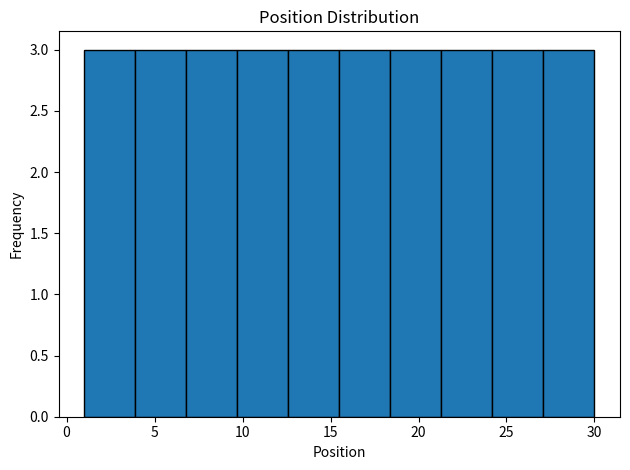

How tall is the bar that spans 15.5 to 18.4 on the x-axis? Neither the bar edges nor the heights are printed on the chart, so give them approximately, as read against the axes.

3